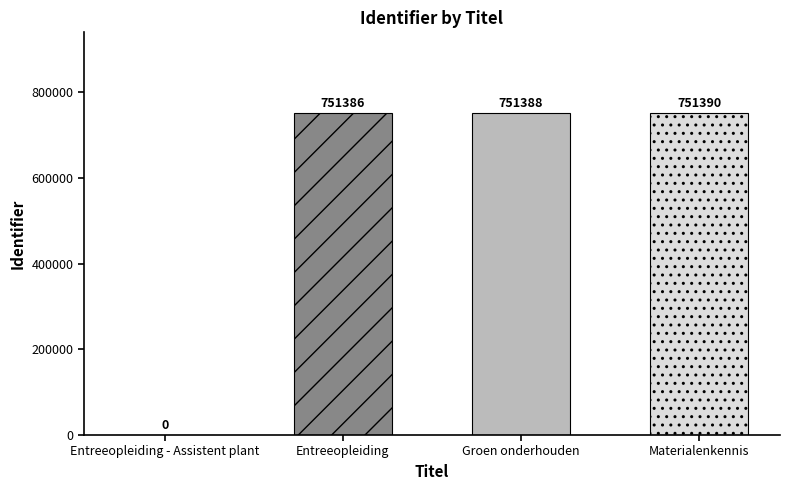

The value at Groen onderhouden is 1020963. True or false?

False